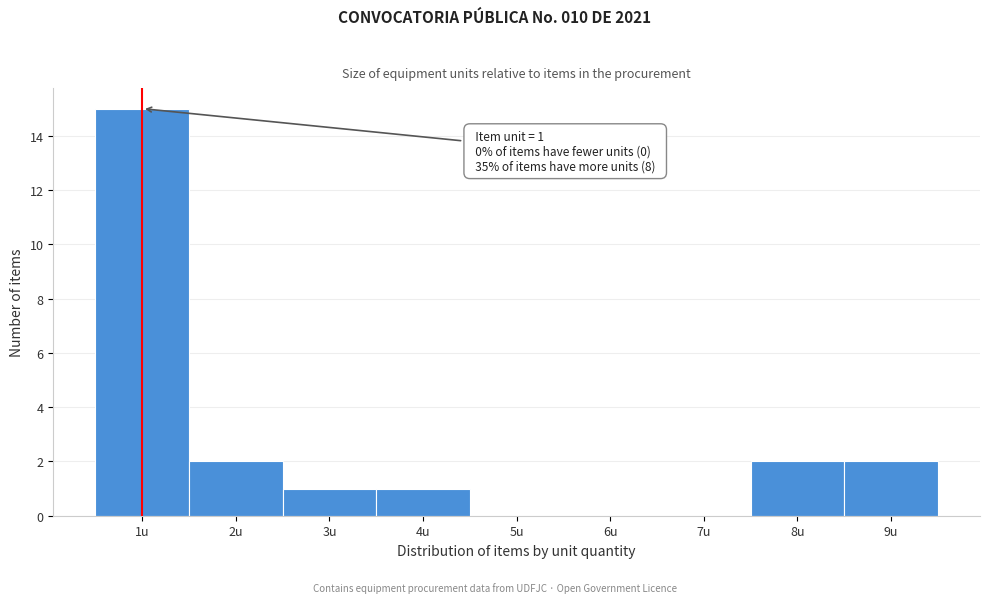

Over which range of the x-axis is the bar tallest?

0.5 to 1.5